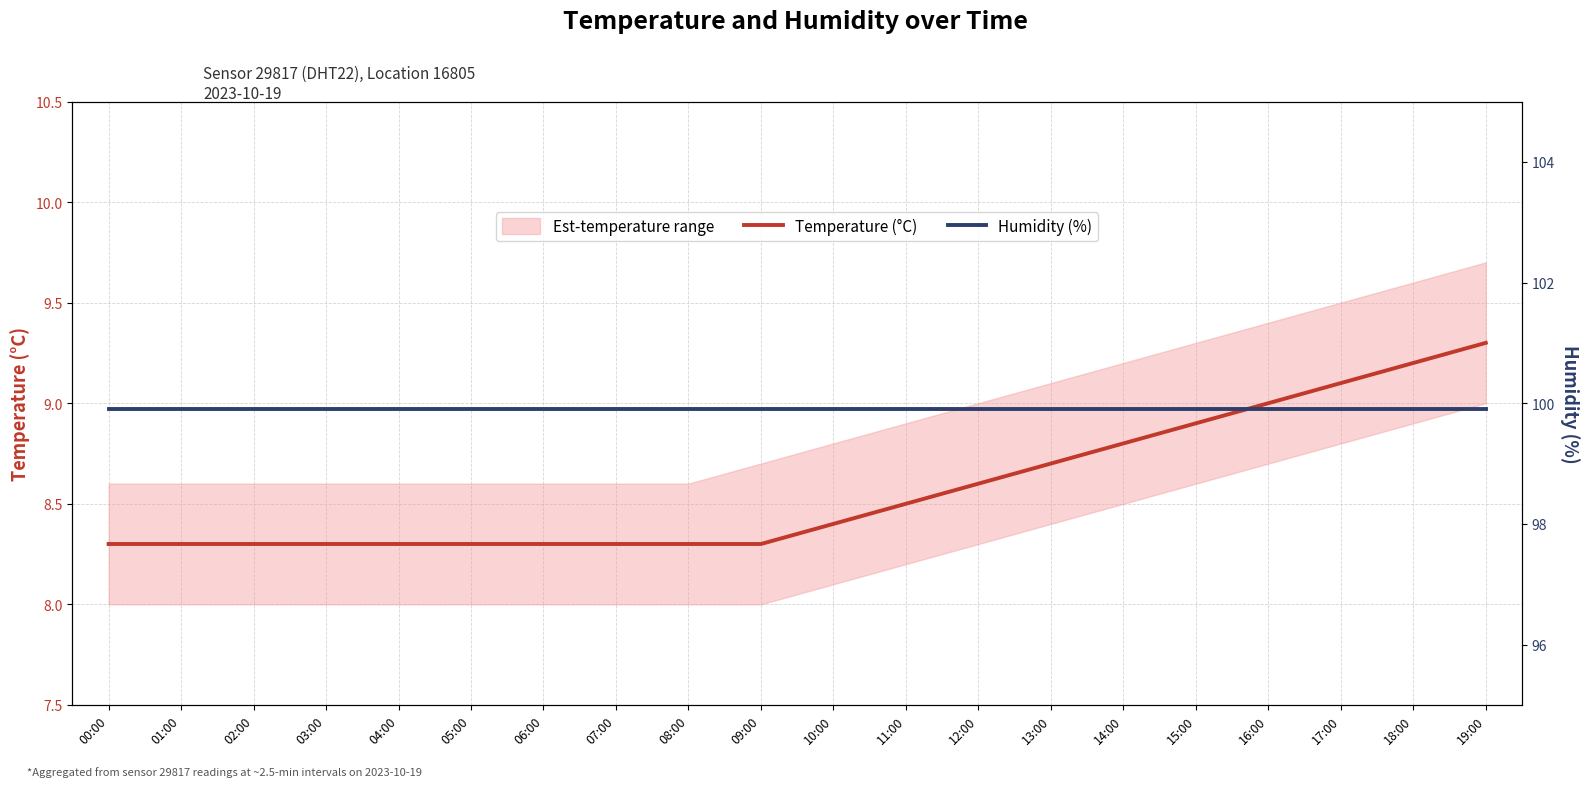

Does the chart display data point markers on the line(s)?

No